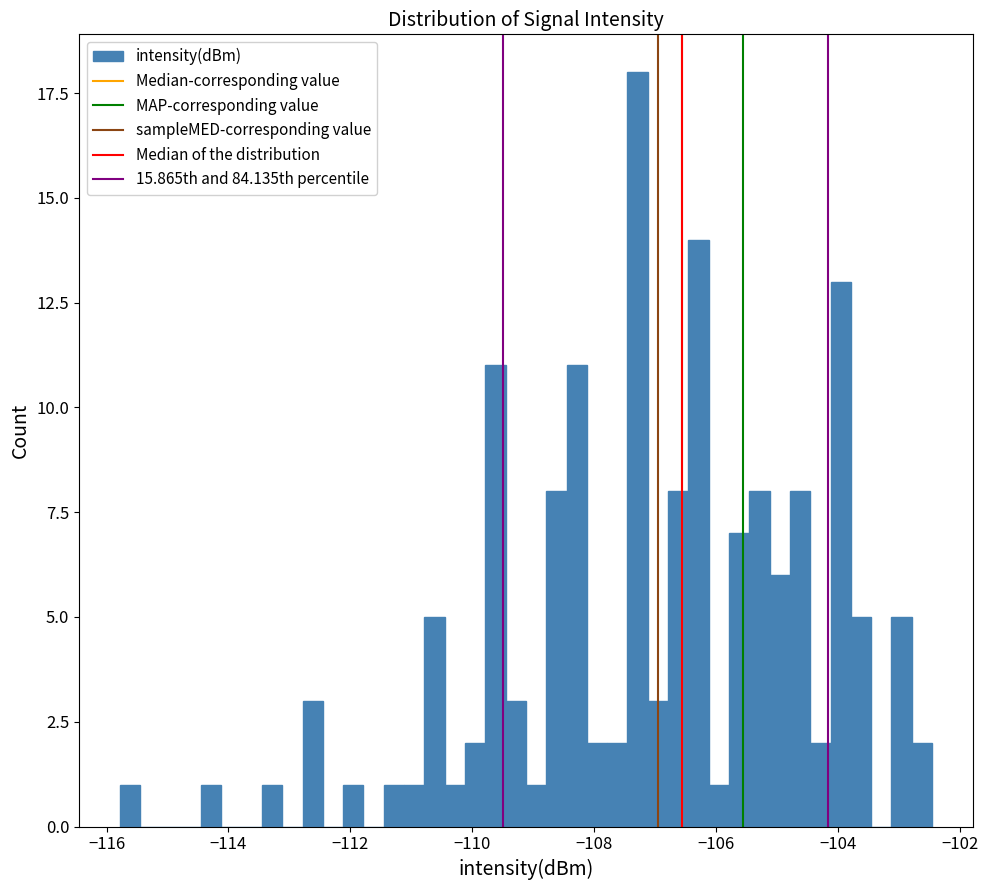

Read against the x-axis, roughly where is the centre of the tallest bar?

-107.2